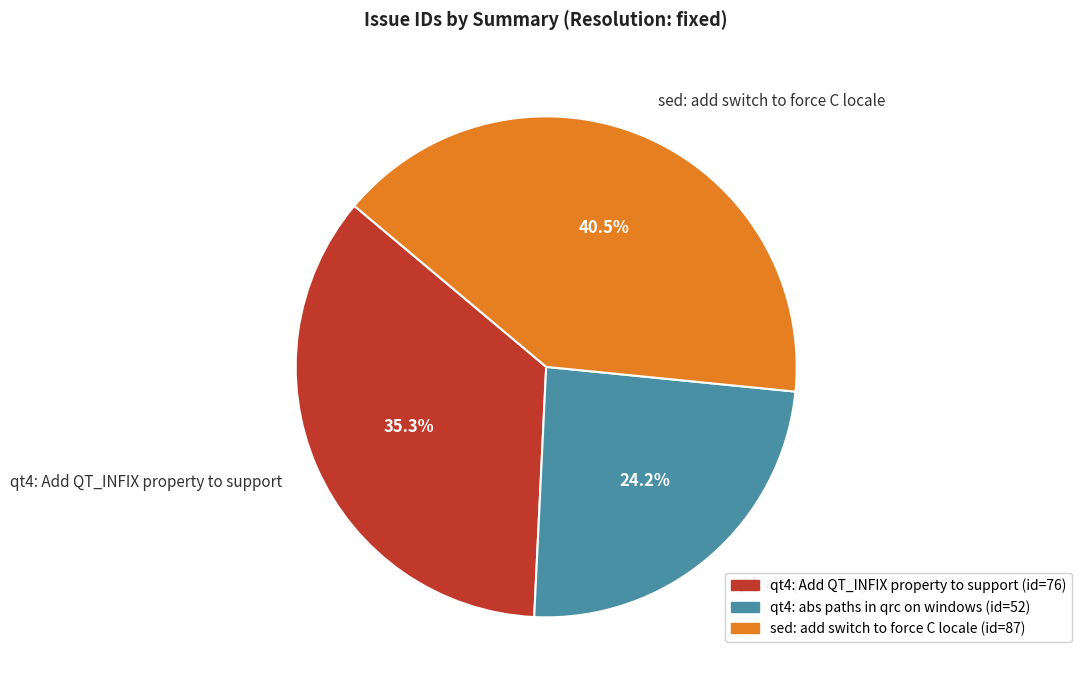

Is there a majority slice in this chart?

No